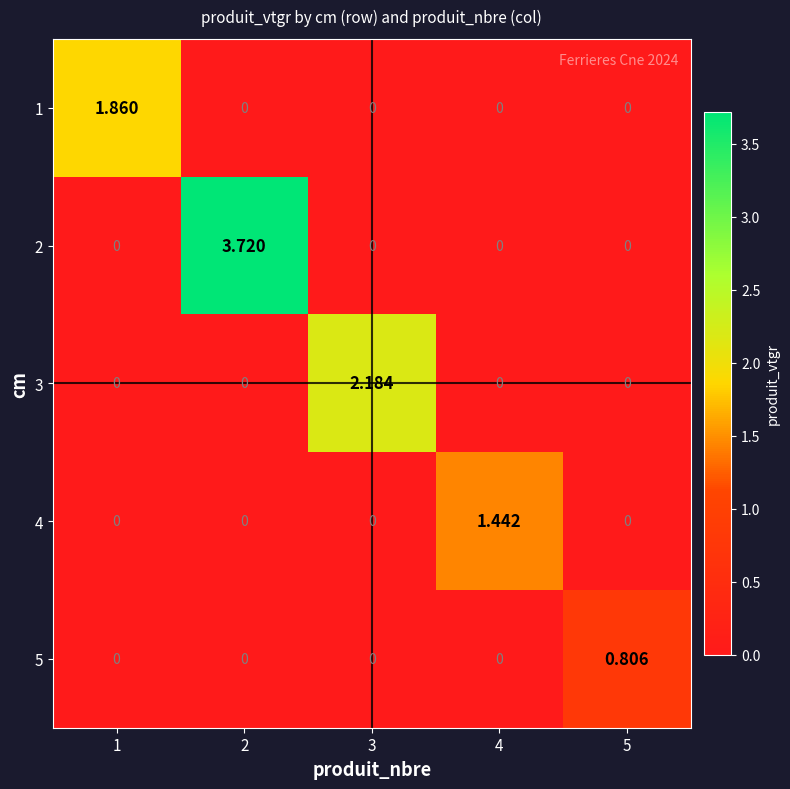

At how many categories does at least one series exceed 0?

5